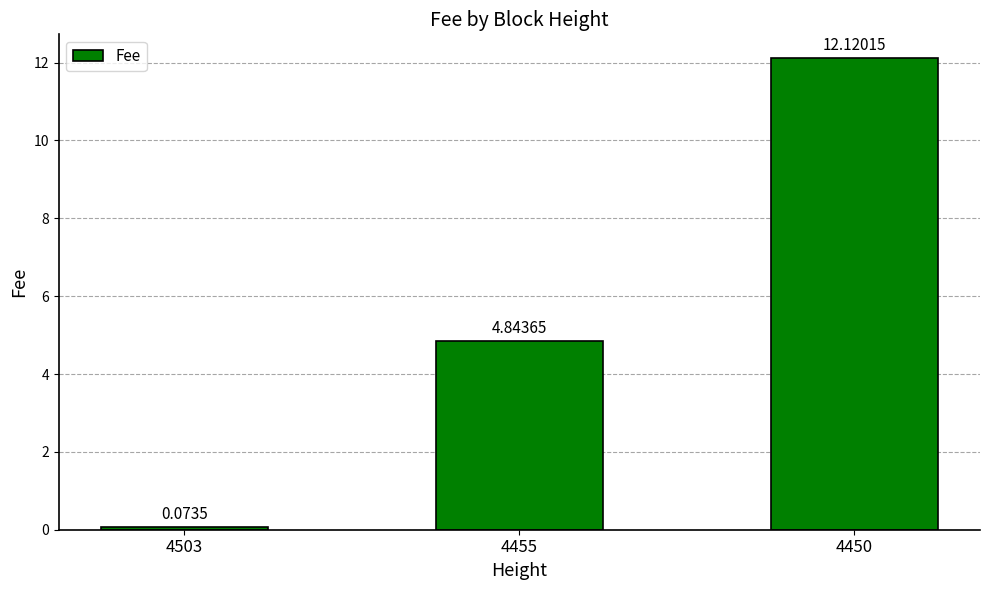

Which has a higher value, 4503 or 4455?

4455